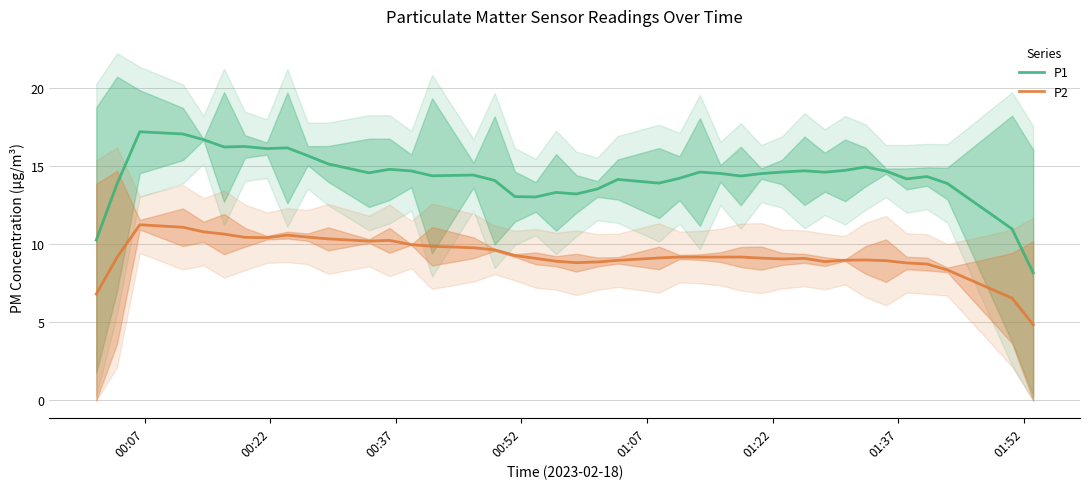

True or false: P1 and P2 cross at least once.

False